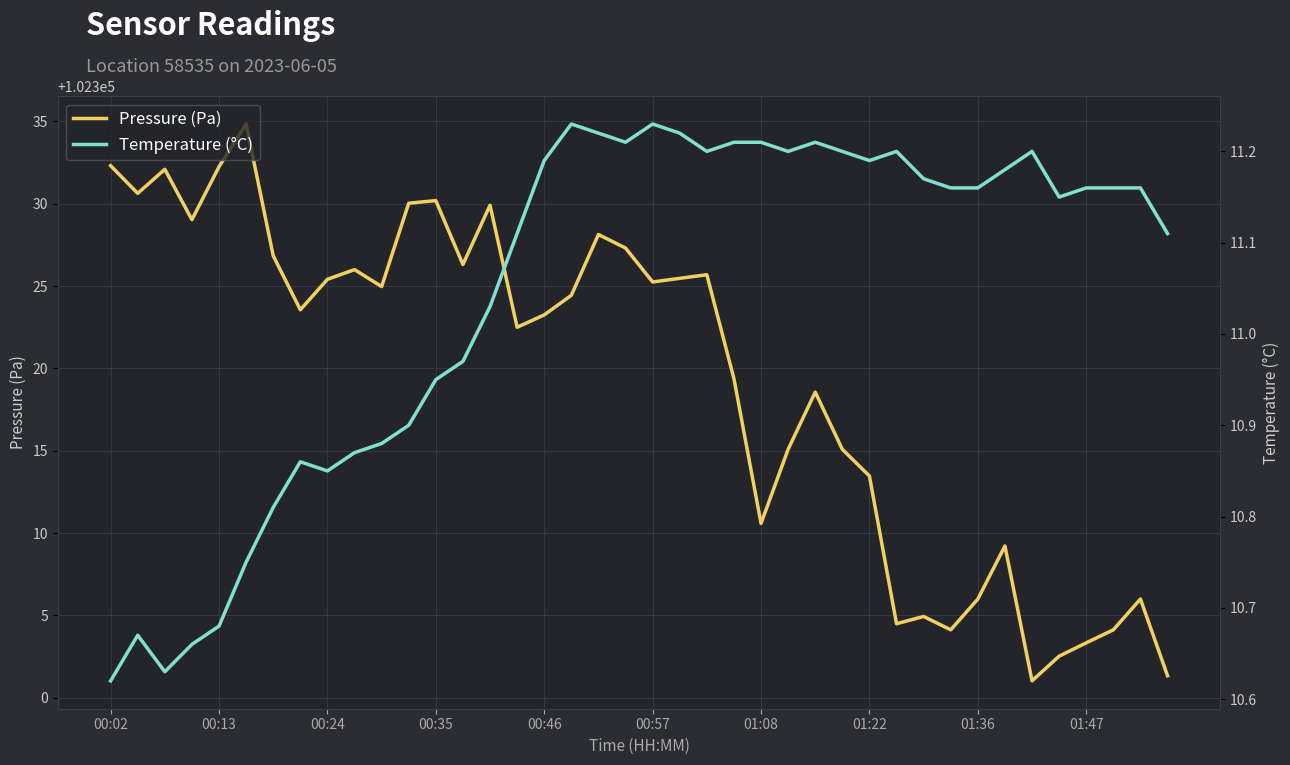

What is the sum of the Pressure (Pa) values at 27 and 18?

204643.2